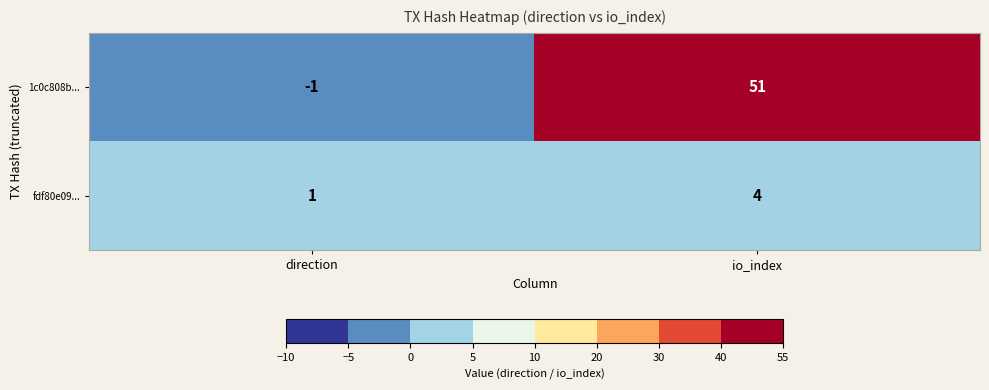

What is the smallest value displayed?

-1